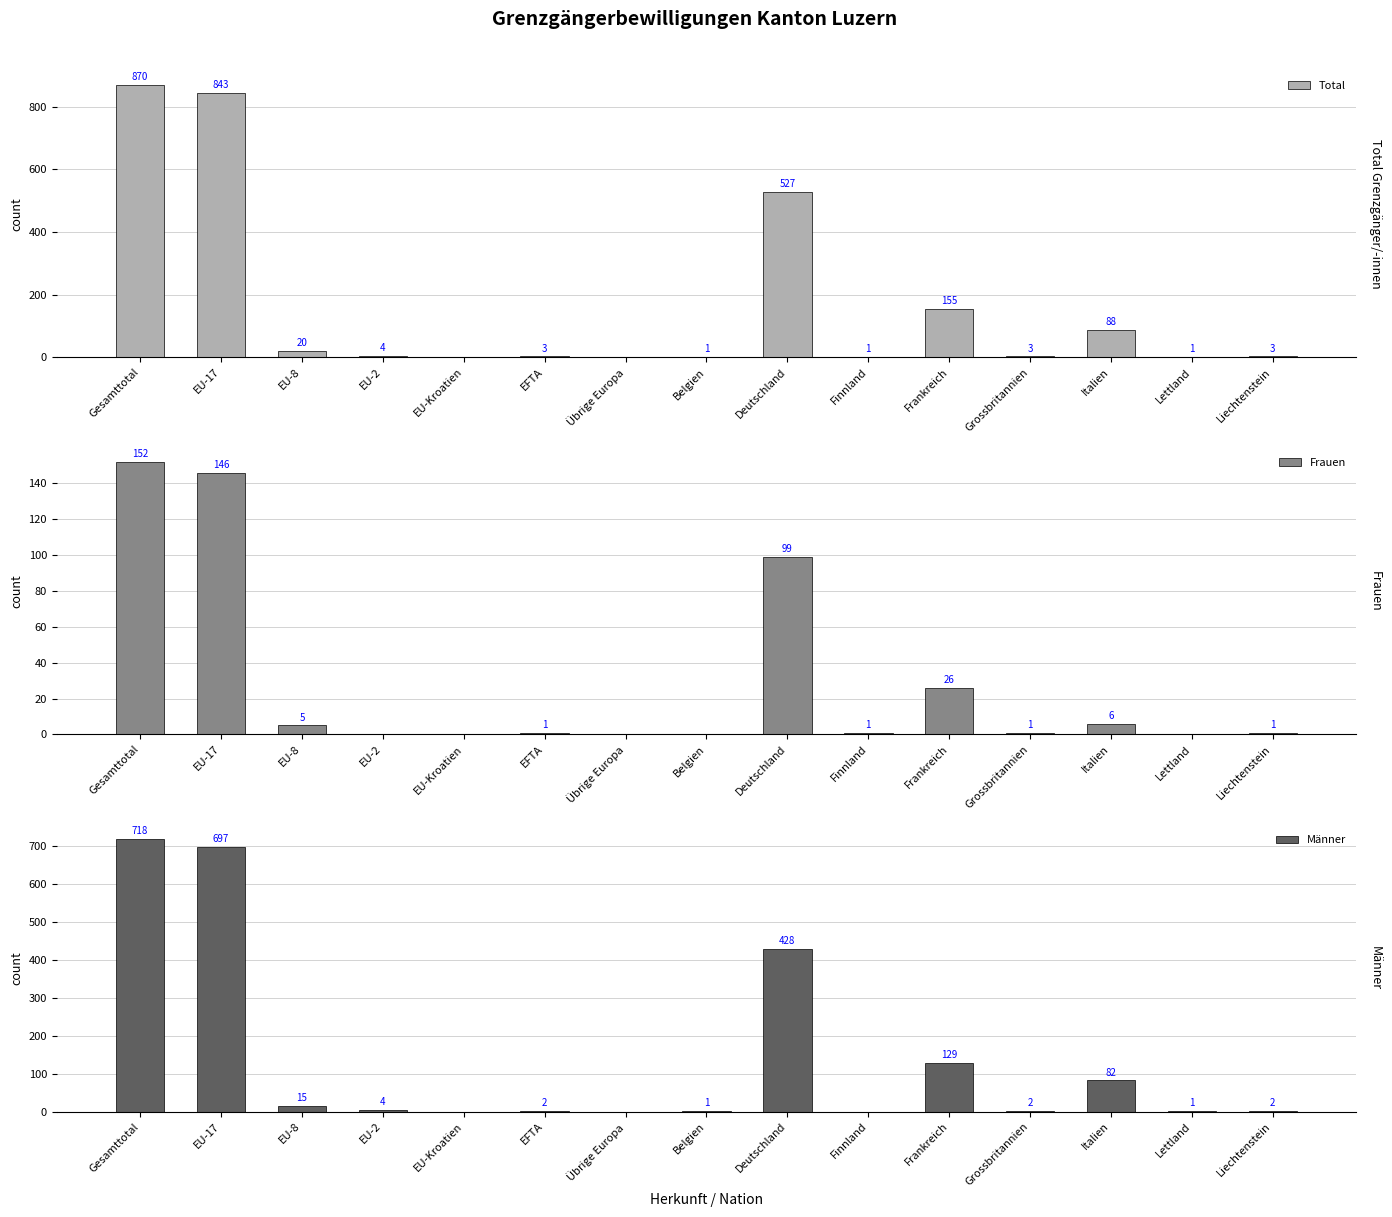

Which has a higher value, EU-17 or Gesamttotal?

Gesamttotal